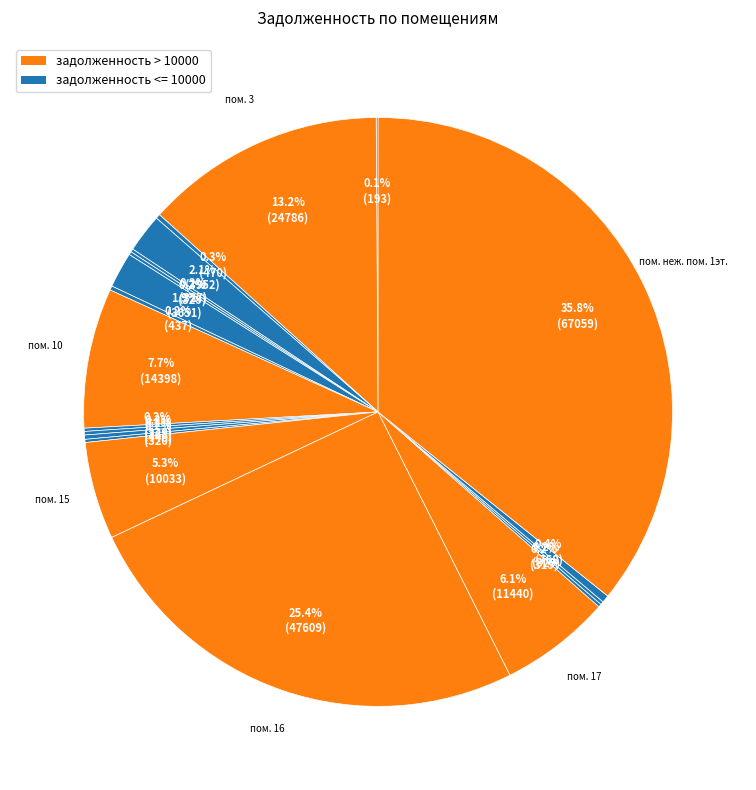

Which category has the biggest portion of the pie?

неж. пом. 1эт.